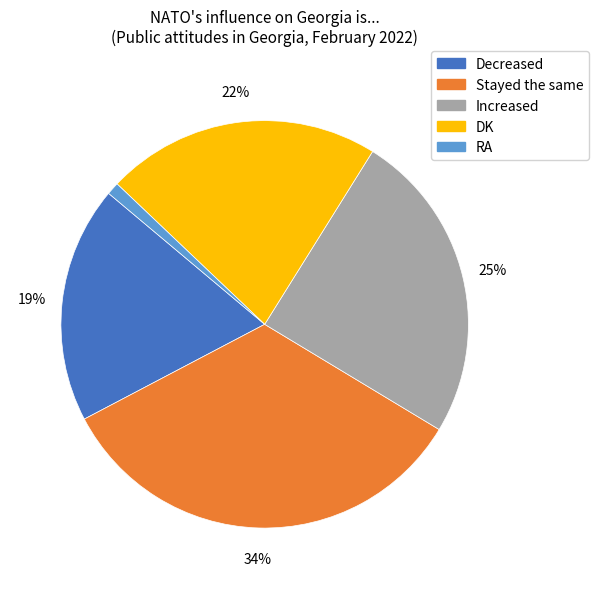

Which has a higher value, DK or Decreased?

DK